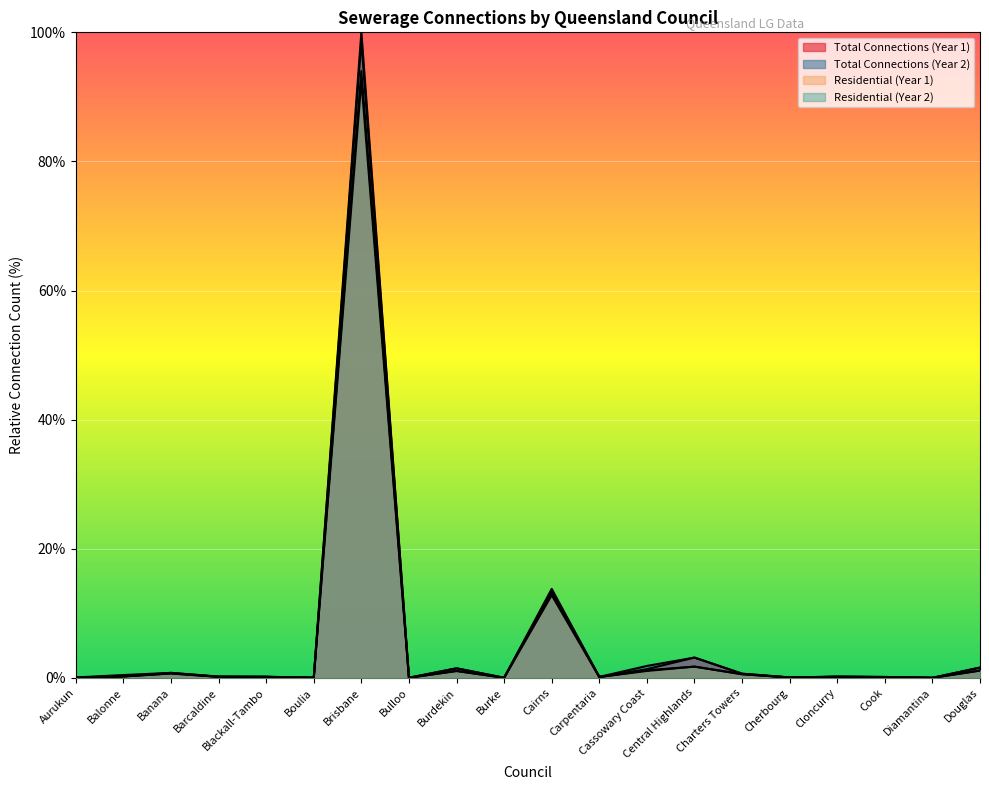

The Residential (Year 1) series shows 0.6 at Charters Towers. True or false?

True